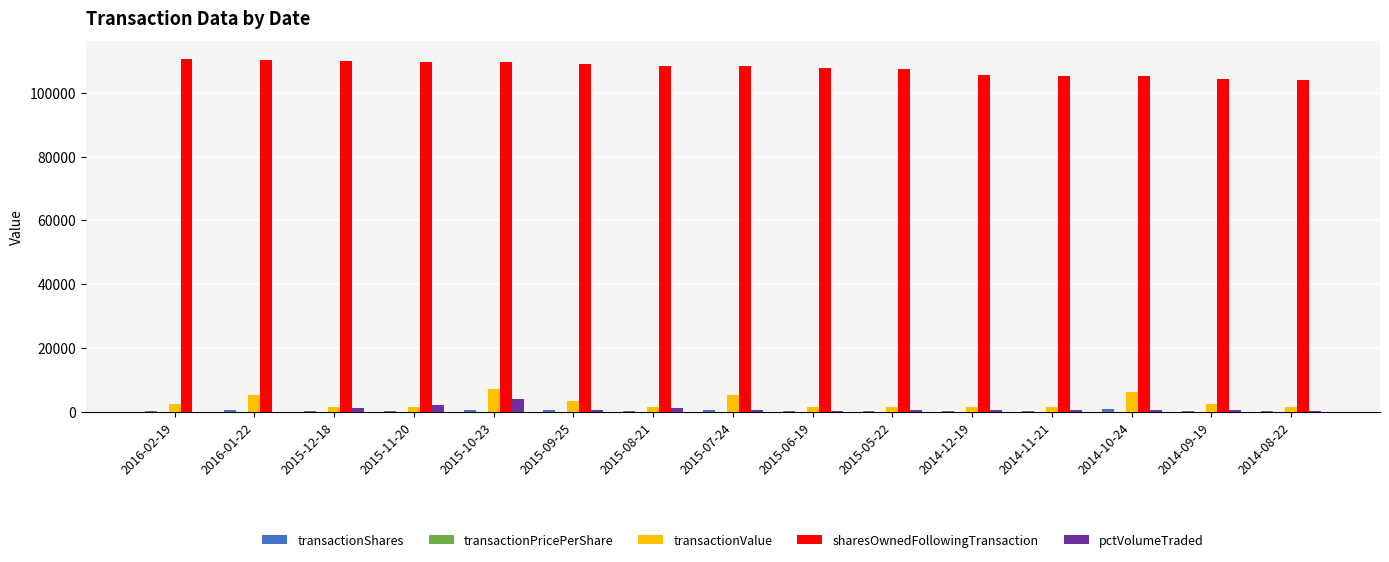

Which series has the largest total across all categories?

sharesOwnedFollowingTransaction